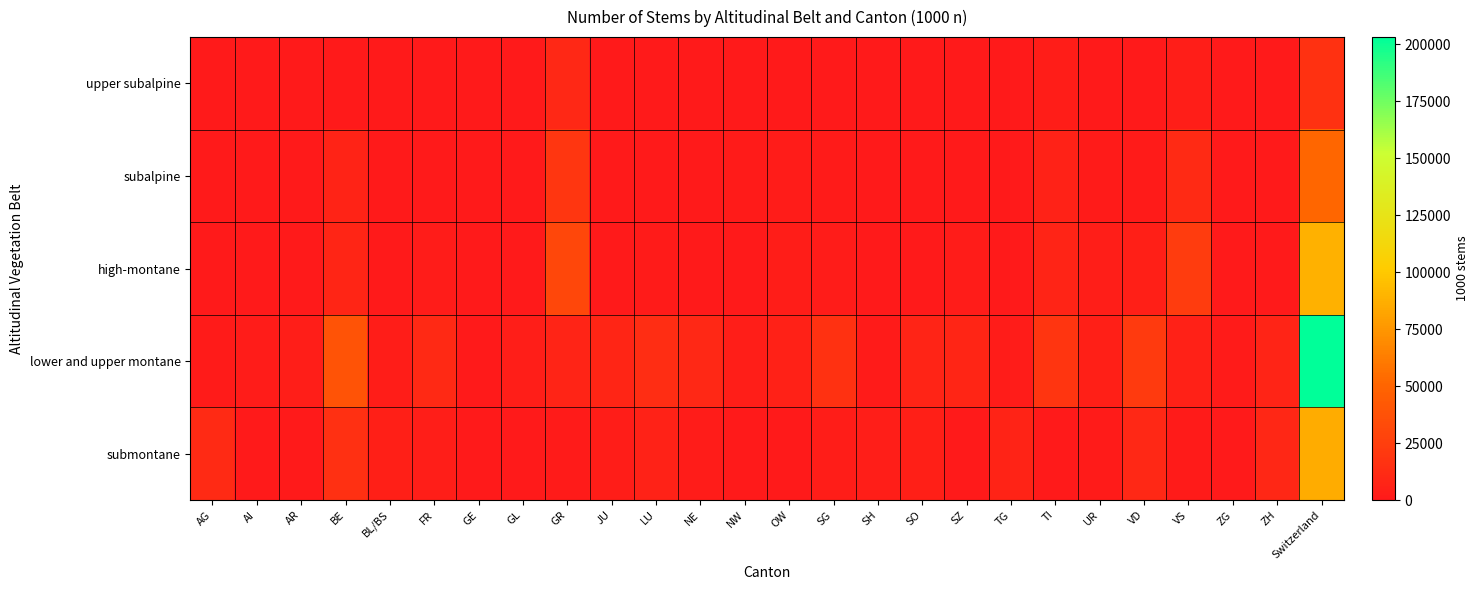

At which category does the chart reach its peak across all series?

Switzerland